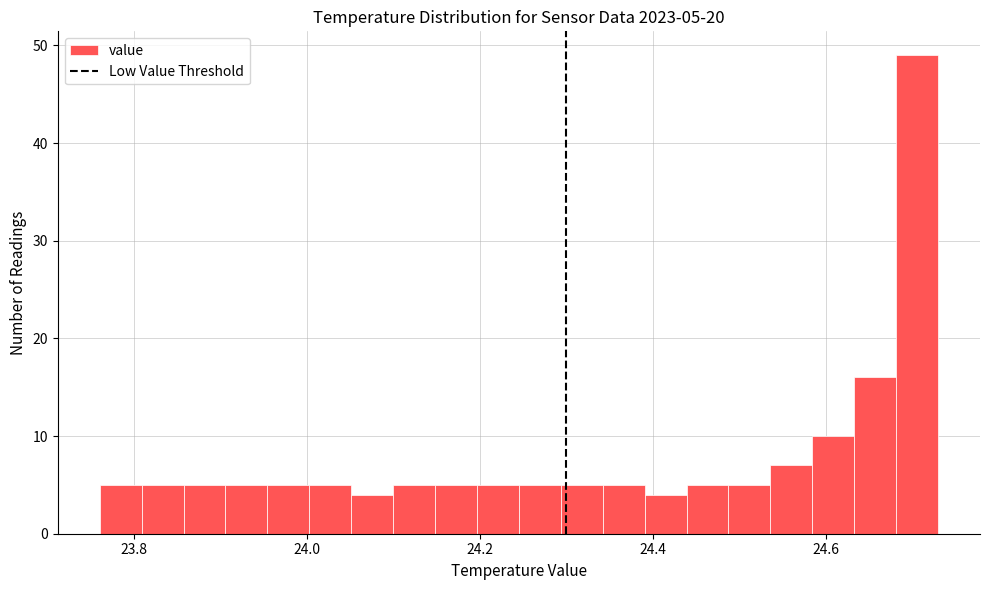

Read against the x-axis, roughly where is the centre of the tallest bar?

24.70